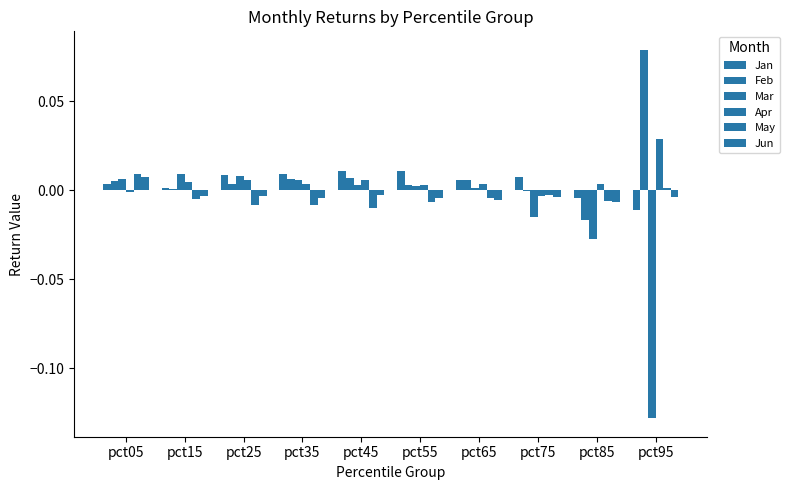

How many groups of bars are there?

10